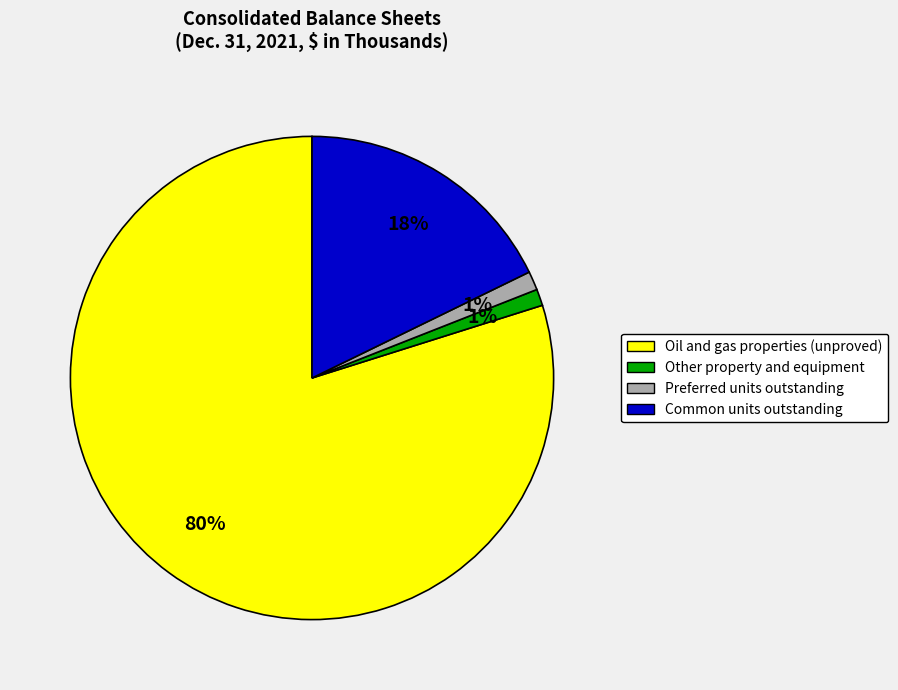

Which has a higher value, Other property and equipment or Oil and gas properties (unproved)?

Oil and gas properties (unproved)